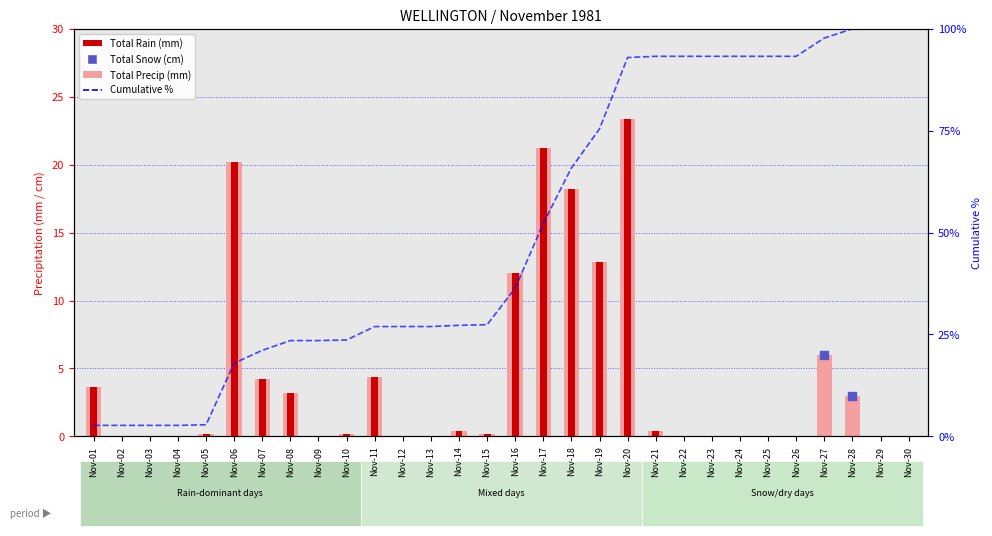

Which series has the largest Y range (max minus min)?

Cumulative %